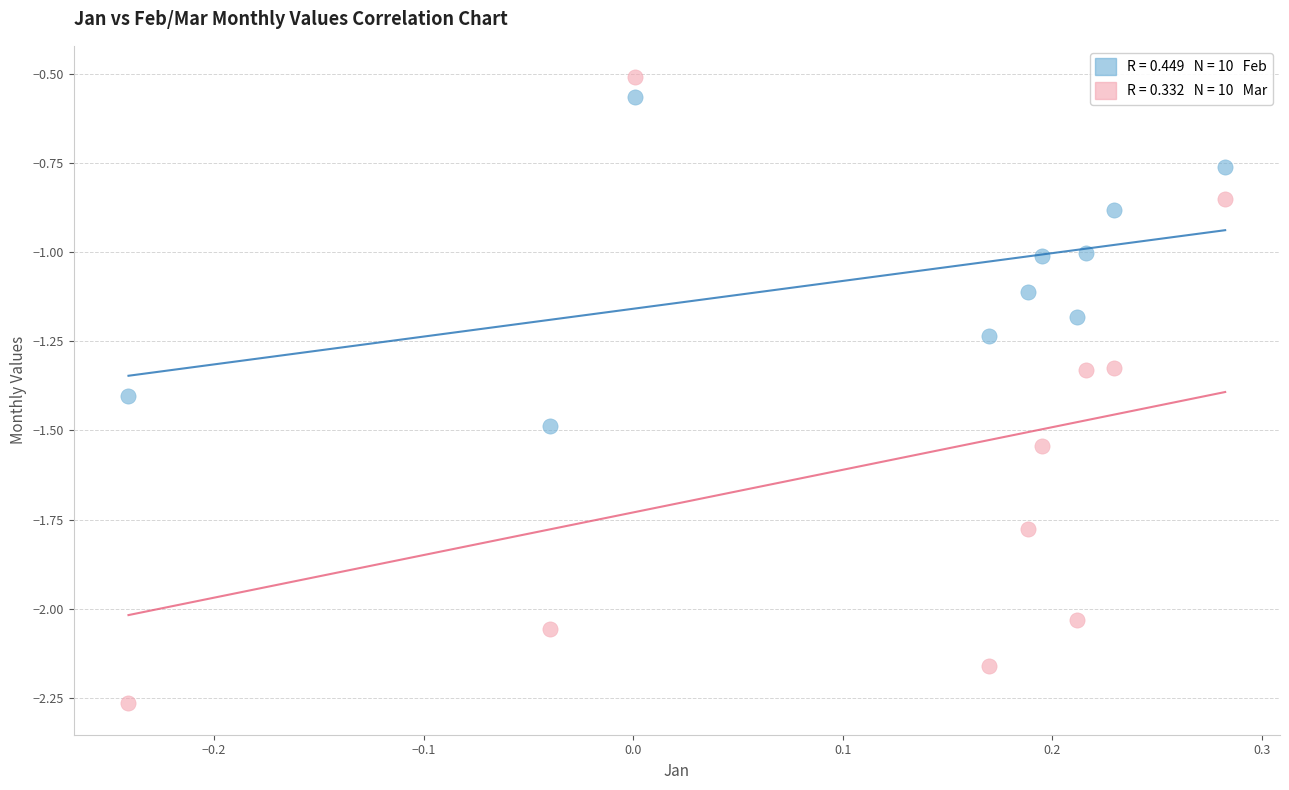

Across all data points, what is the range of X values (max minus min)?

0.5